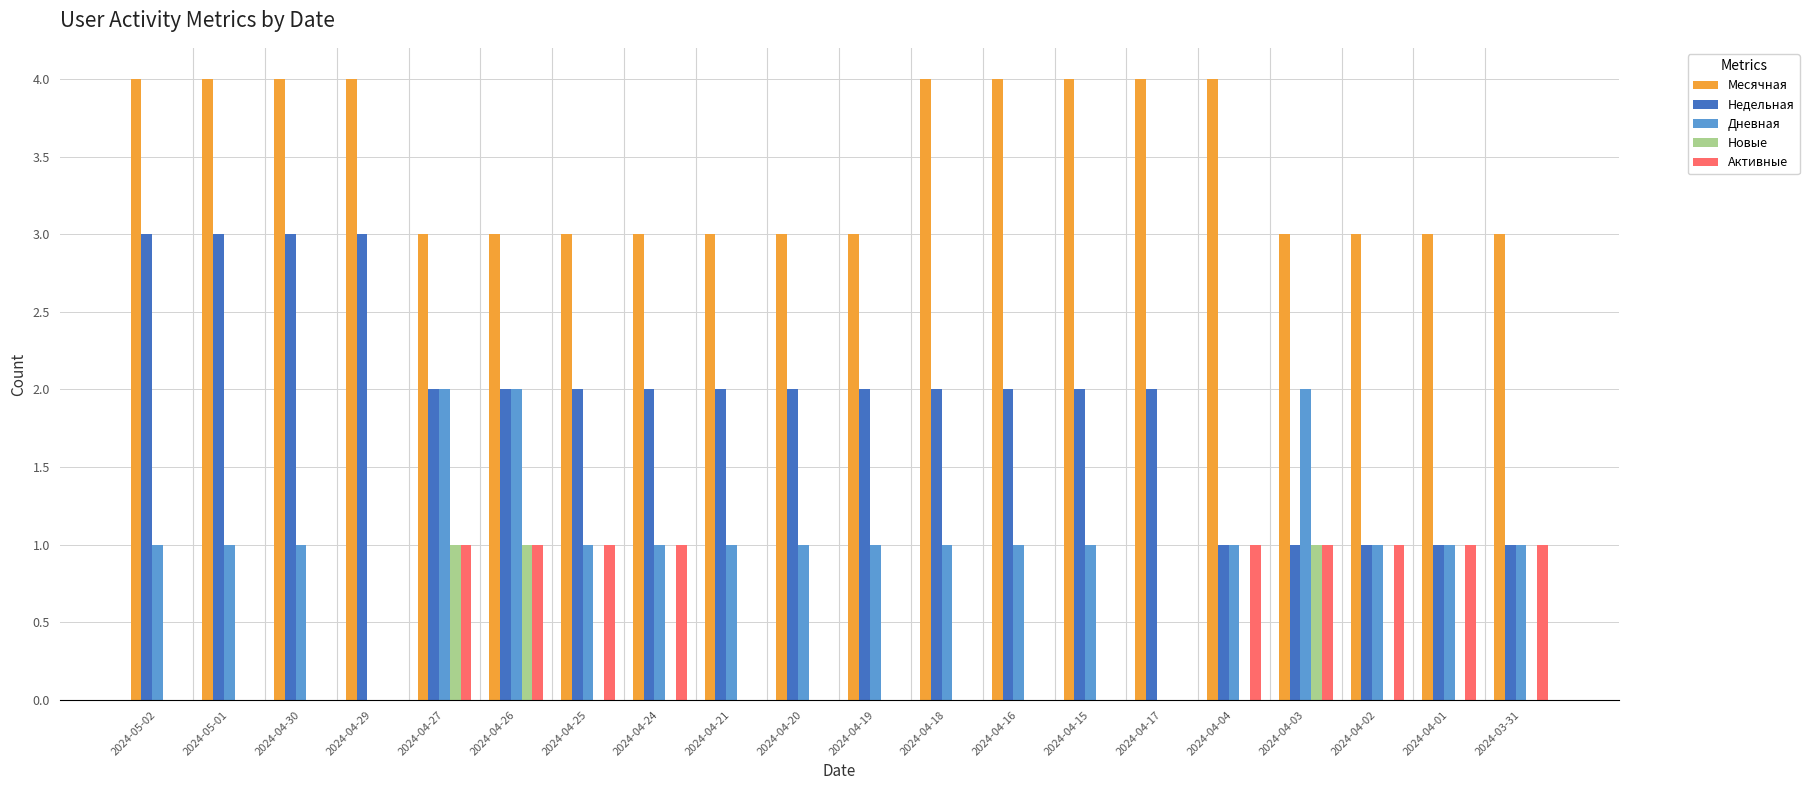

How many groups of bars are there?

20